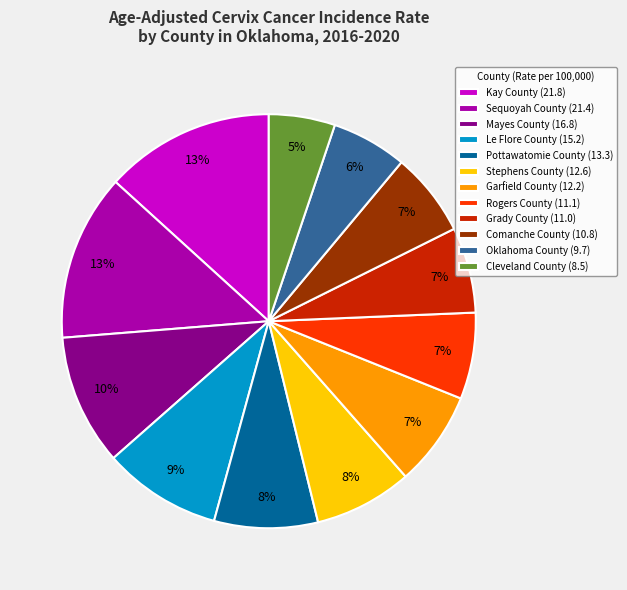

To the nearest percent, what portion does Pottawatomie County represent?

8%